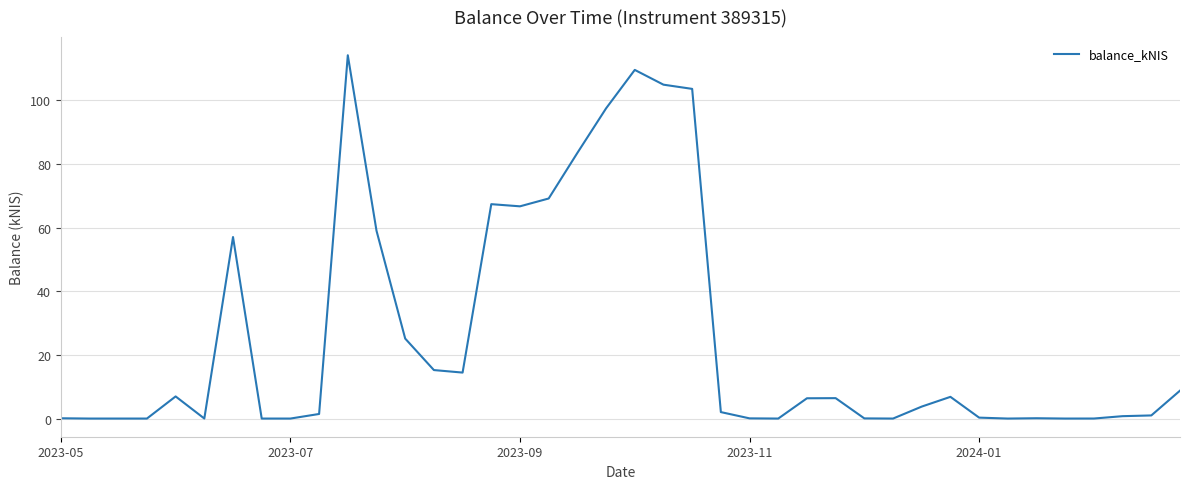

What is the difference between the maximum and minimum values?

114.1